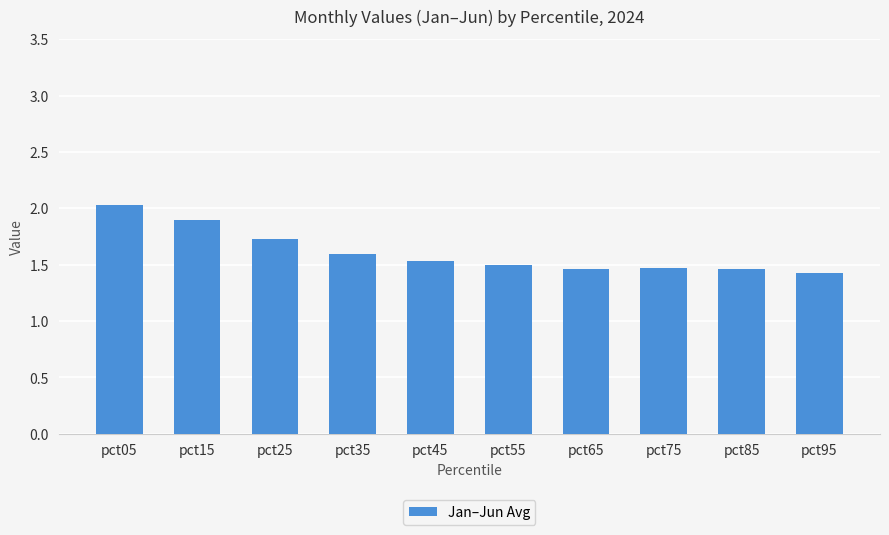

At which label is the value closest to 1?

pct95